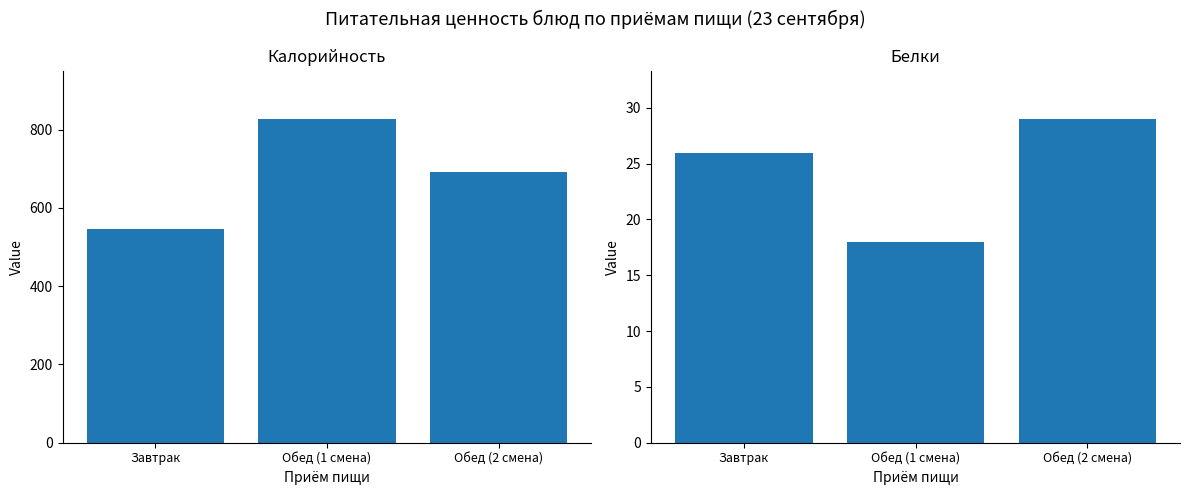

What are all the series names shown in the legend?

Калорийность, Белки